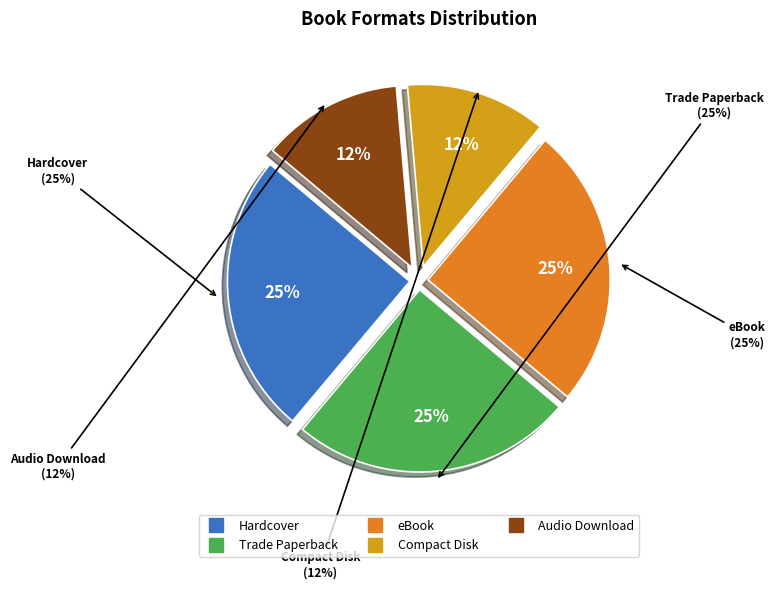

Count the number of slices in the pie.

5